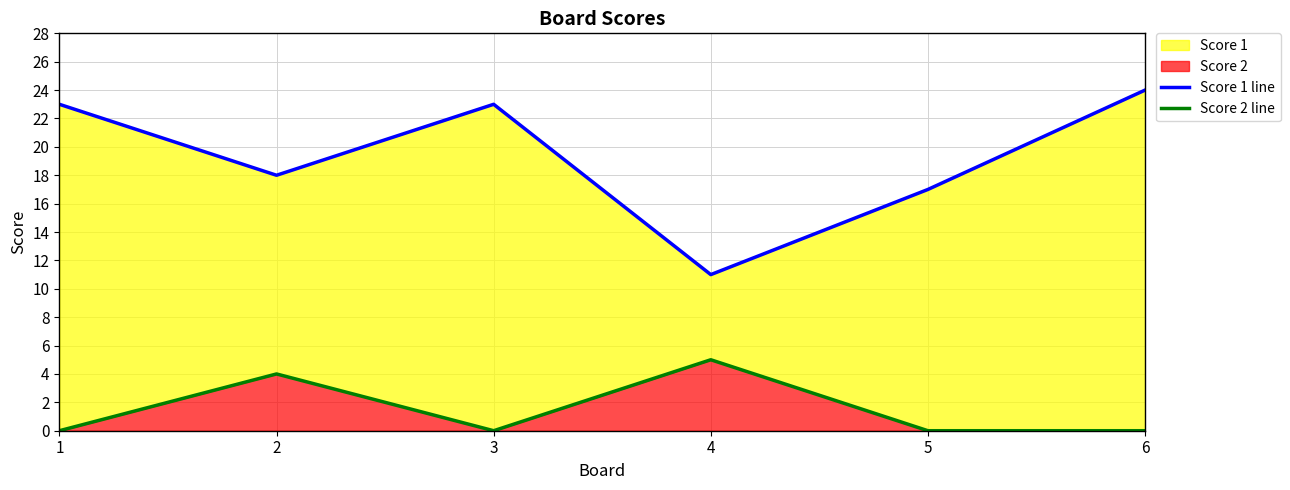

True or false: Score 1 line and Score 2 line intersect in this chart.

False